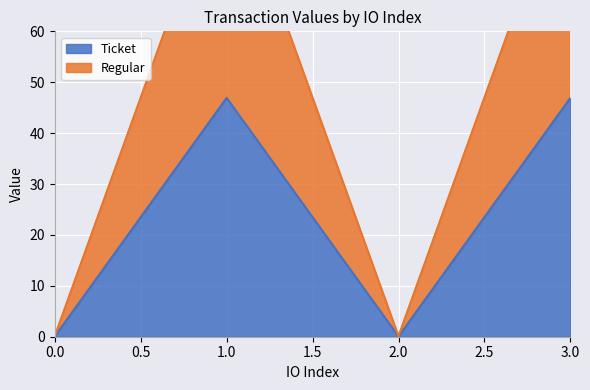

What value does the Regular series have at 2?

0.1